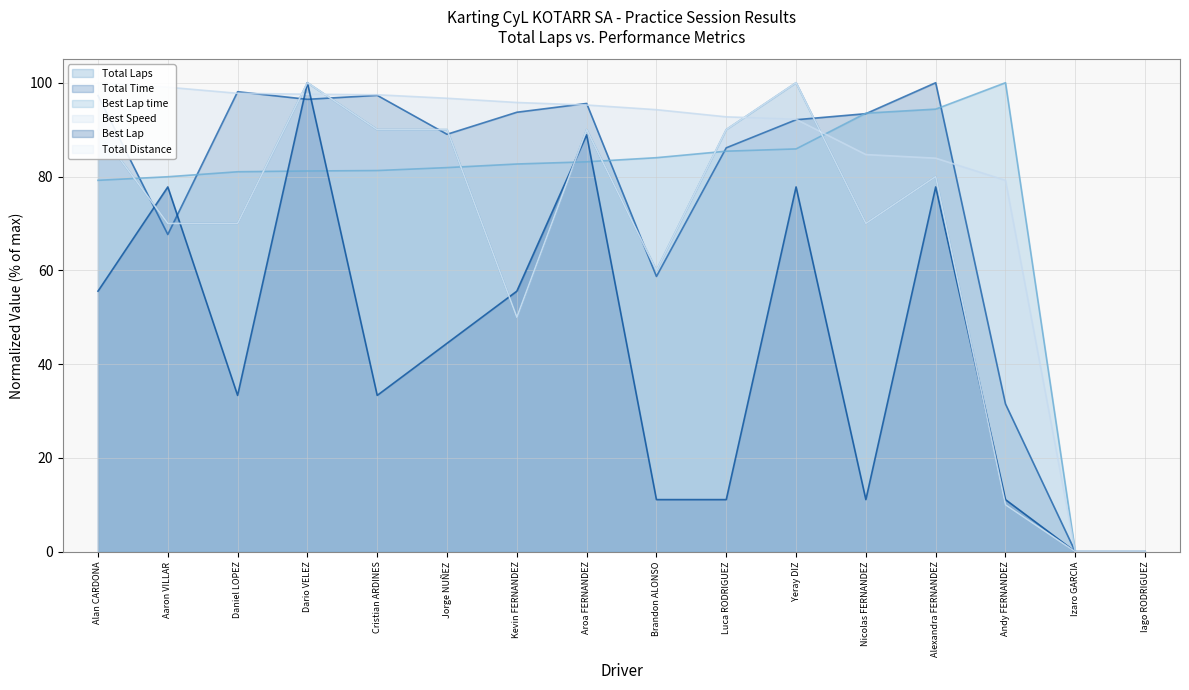

How many values in the Total Laps series exceed 80?

7